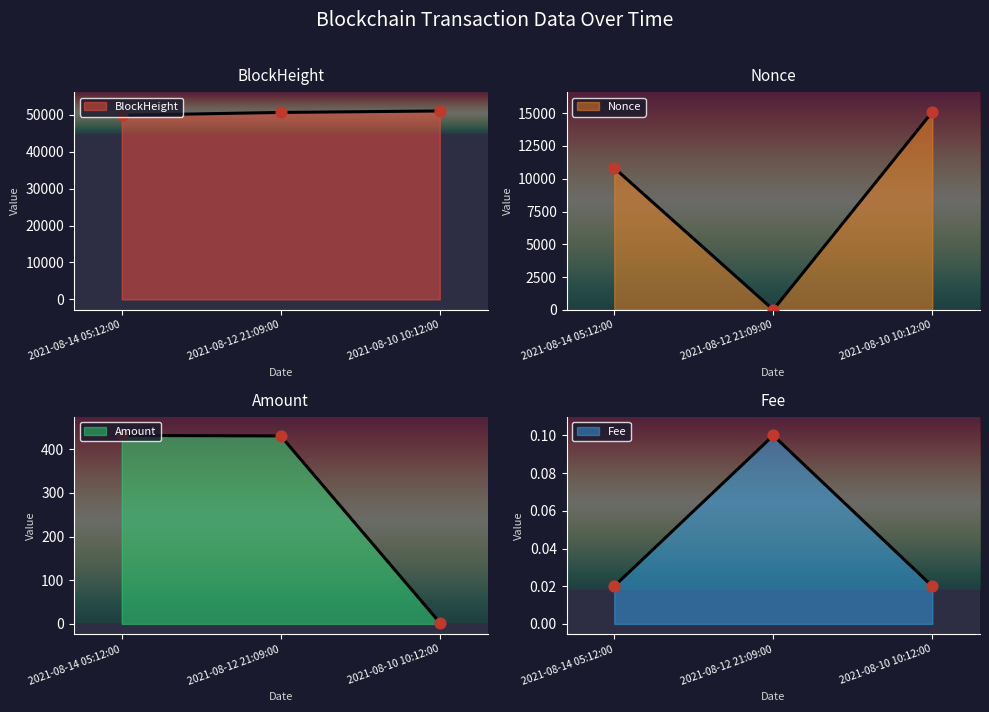

At how many categories does at least one series exceed 36599?

3